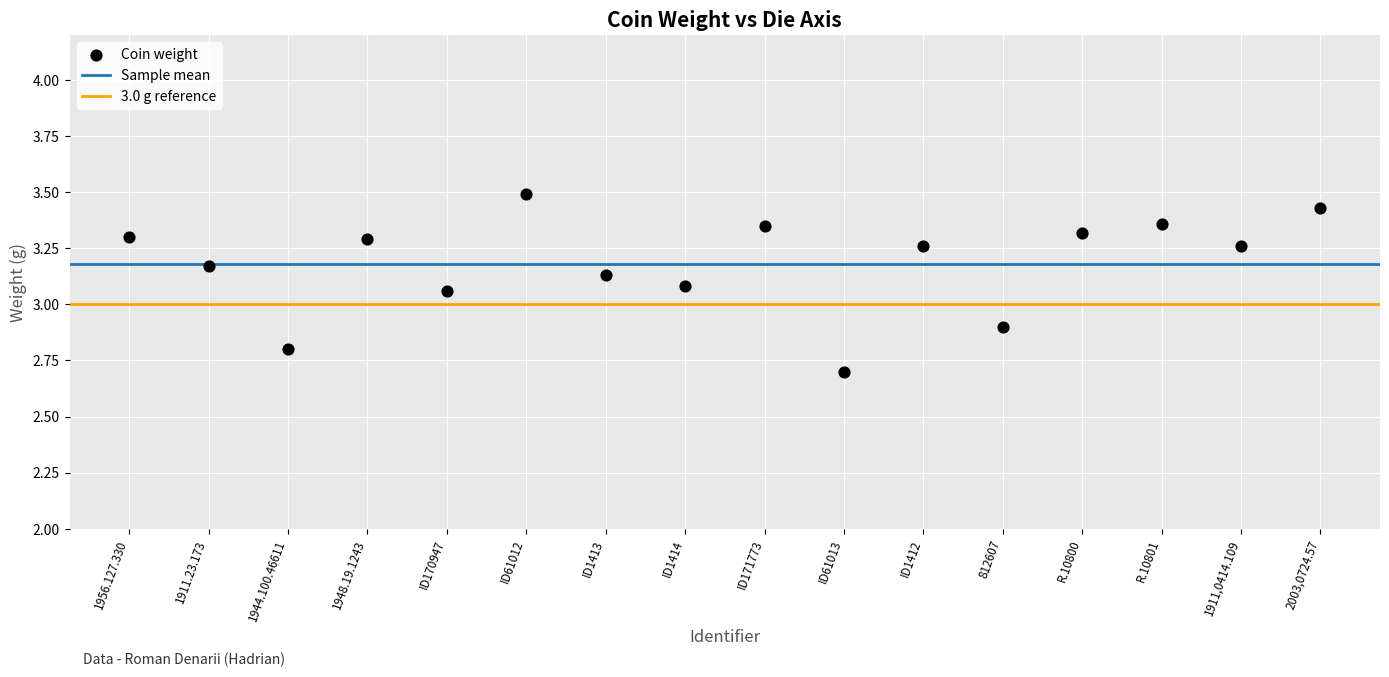

What is the range of Y values (max minus min)?

0.8